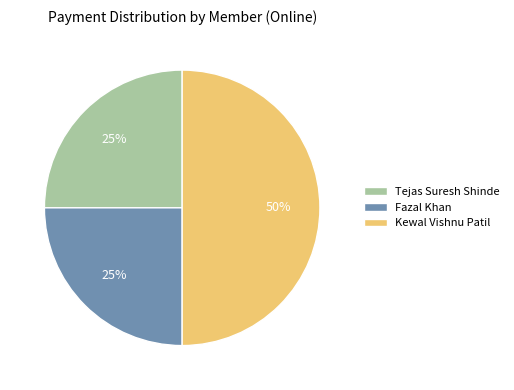

Is Tejas Suresh Shinde the majority of the pie?

No